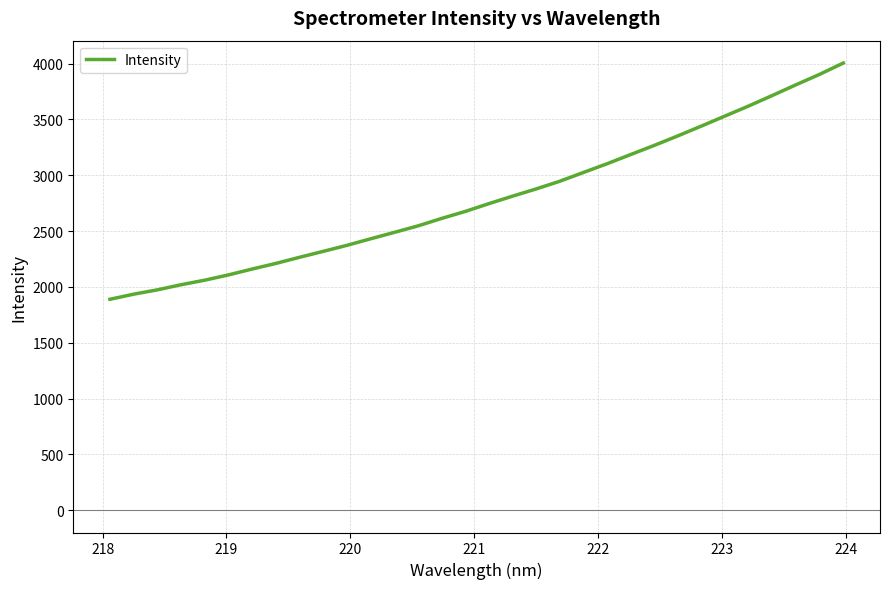

How many series are shown in this chart?

1